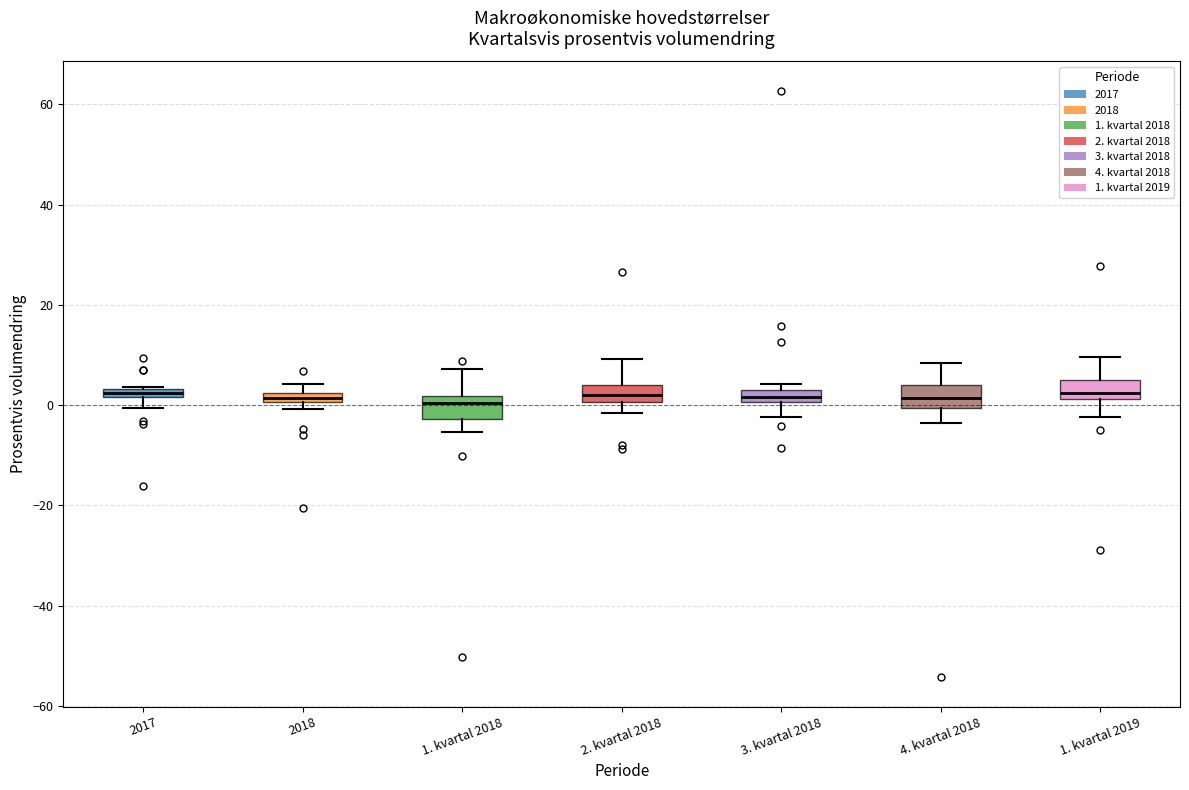

Where does the lower whisker of the box for 1. kvartal 2018 end on the y-axis? The values are not printed on the chart, so give them approximately, as read against the axis.

-6